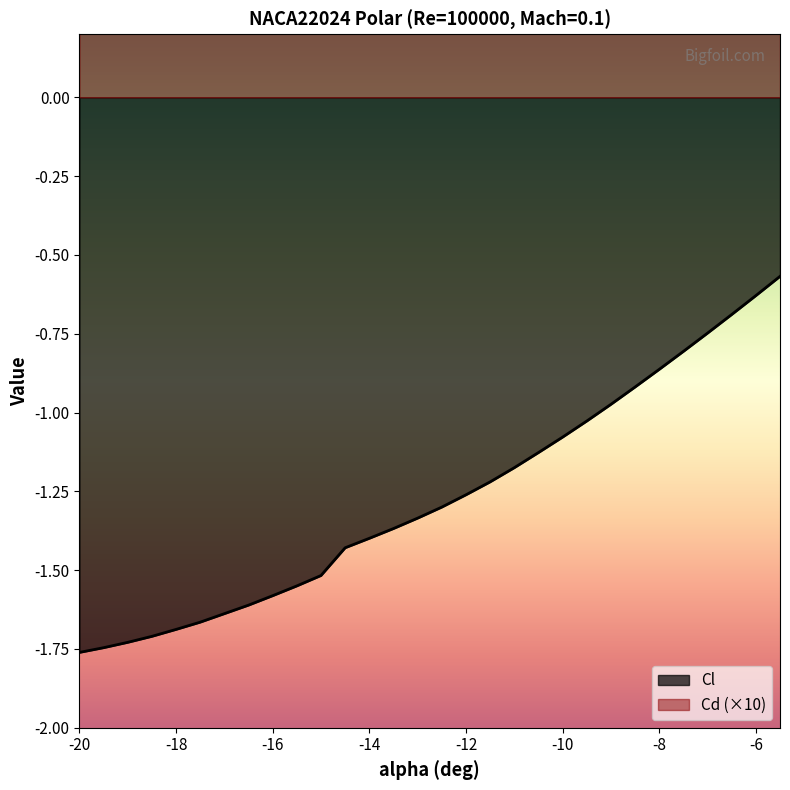

Does the chart display data point markers on the line(s)?

No